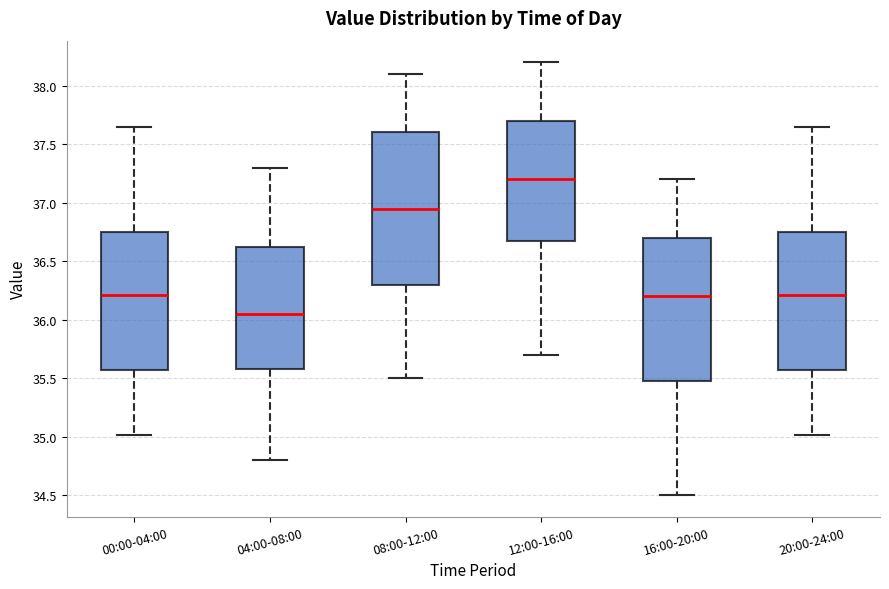

Comparing the boxes themselves (not the whiskers), which one is the tallest?

08:00-12:00